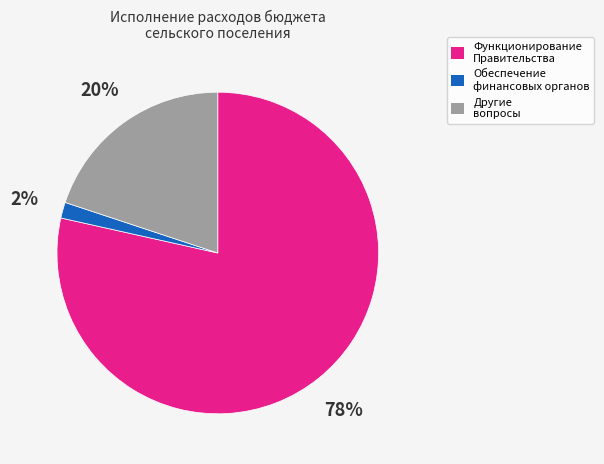

Is there any slice that represents more than half of the pie?

Yes